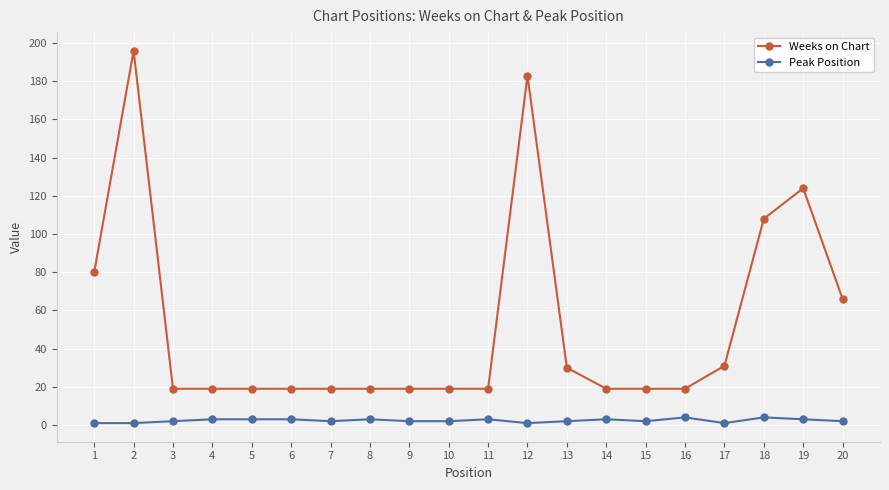

Reading right to left, transcribe all the data shown in this chart.

Weeks on Chart: 20=66	19=124	18=108	17=31	16=19	15=19	14=19	13=30	12=183	11=19	10=19	9=19	8=19	7=19	6=19	5=19	4=19	3=19	2=196	1=80
Peak Position: 20=2	19=3	18=4	17=1	16=4	15=2	14=3	13=2	12=1	11=3	10=2	9=2	8=3	7=2	6=3	5=3	4=3	3=2	2=1	1=1